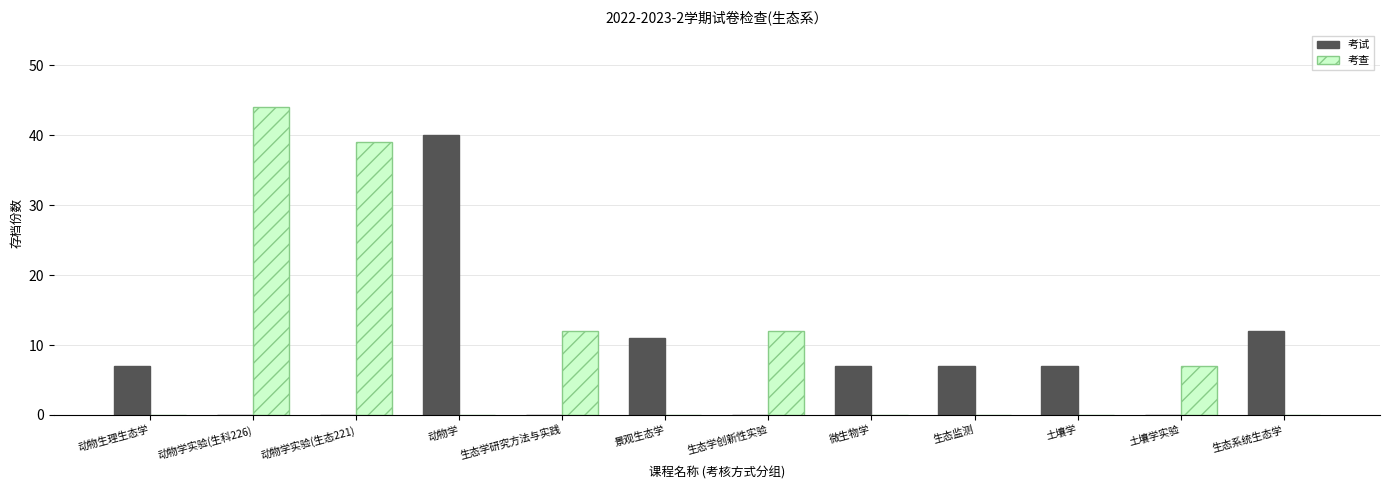

The 考试 series shows 11 at 微生物学. True or false?

False